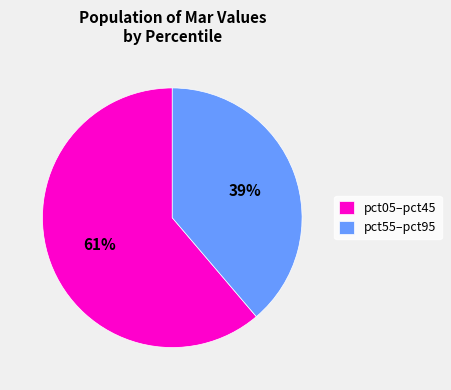

Count the number of slices in the pie.

2